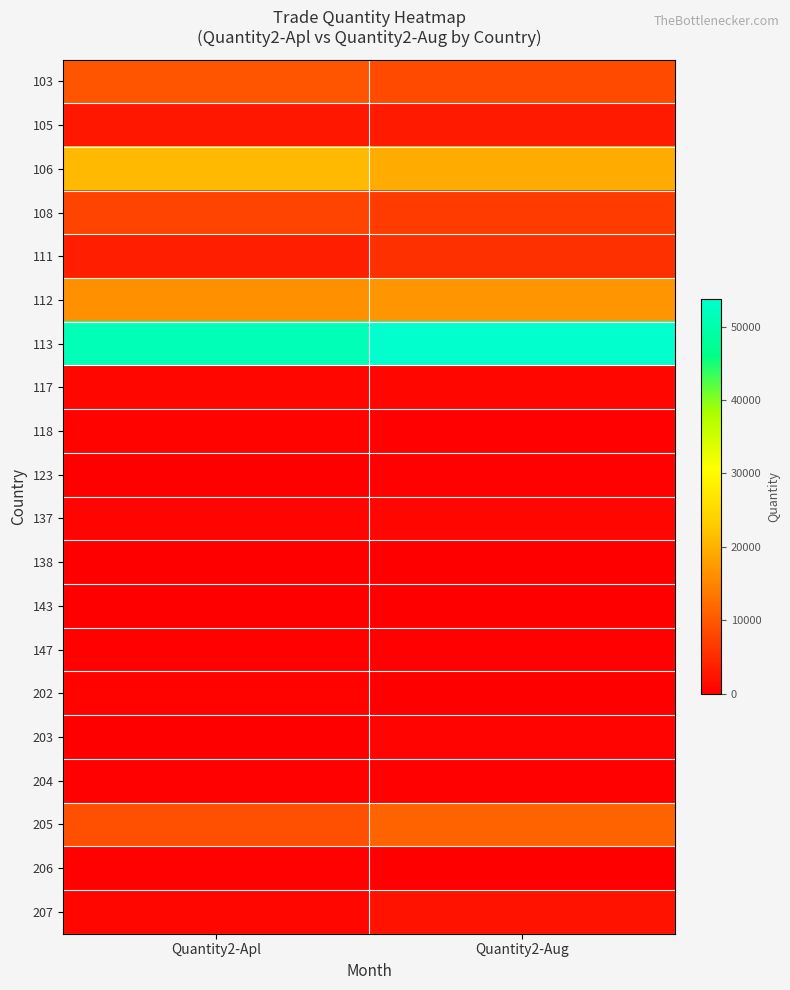

Which series has the largest range (max minus min)?

113